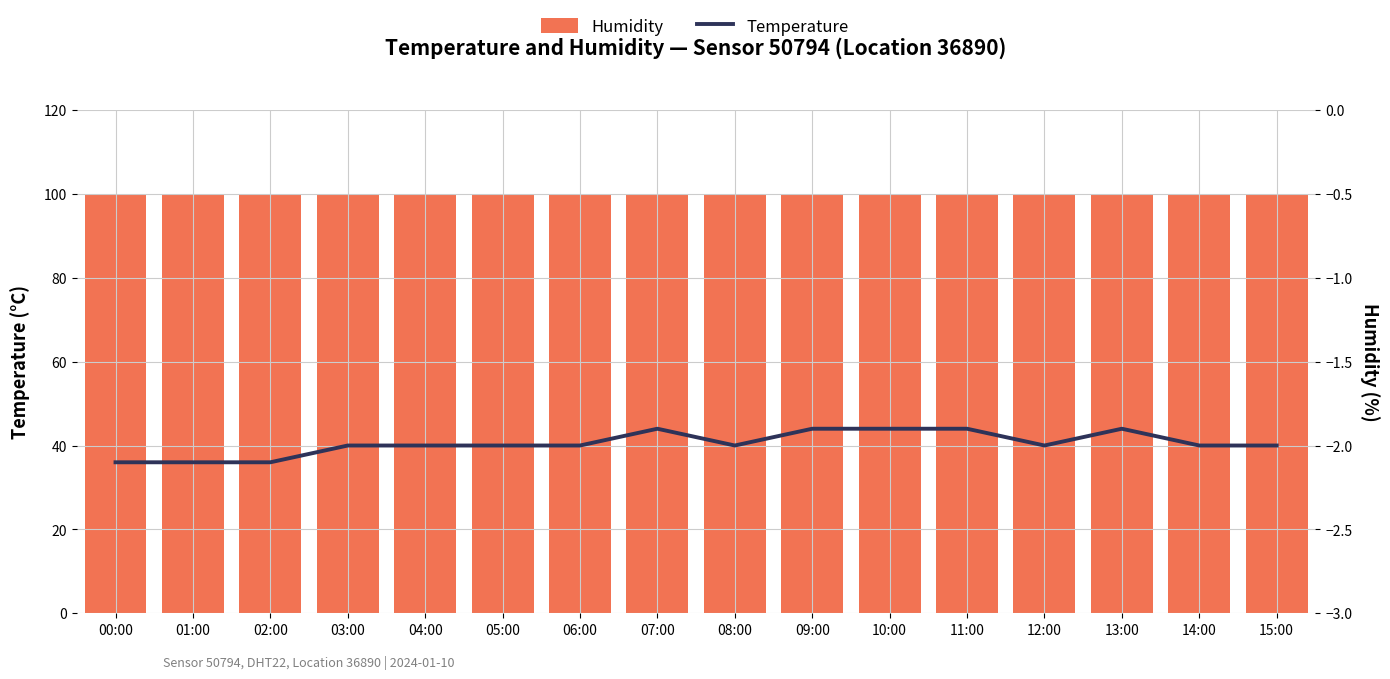

Between 15:00 and 05:00, which is larger?

15:00